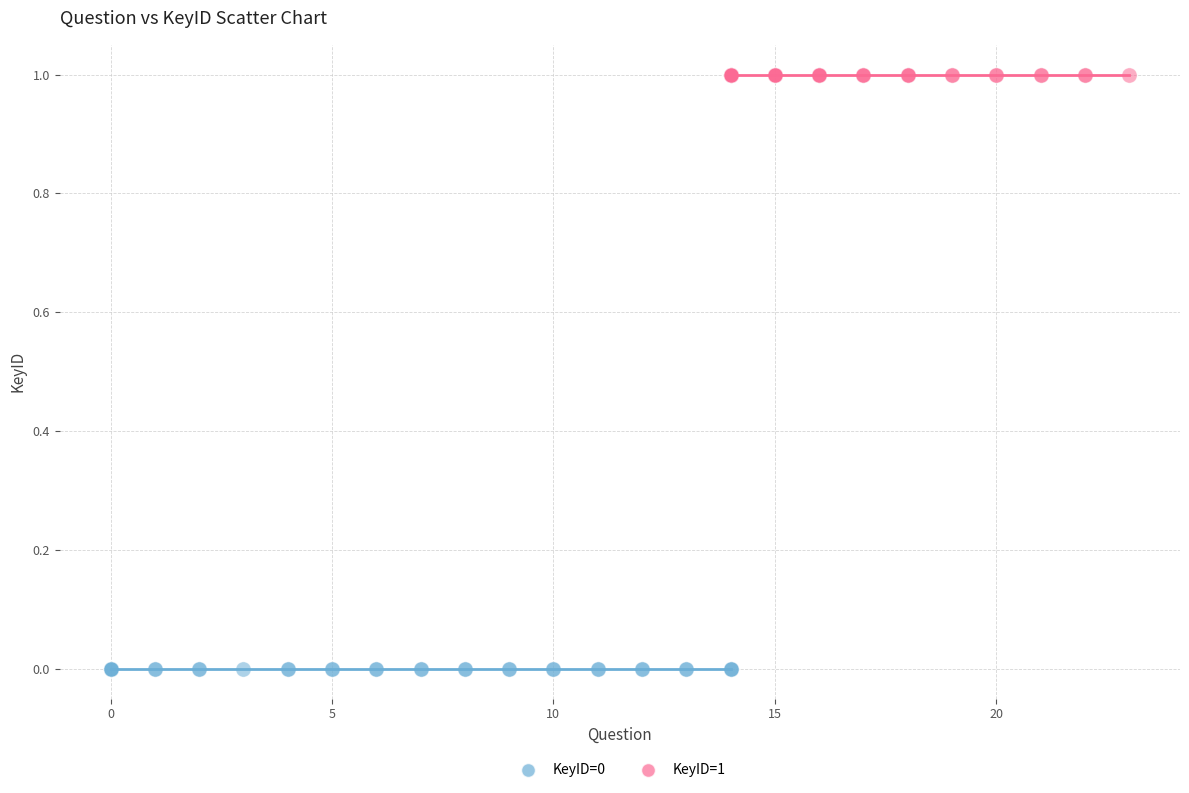

Which series contains the highest Y value?

KeyID=1